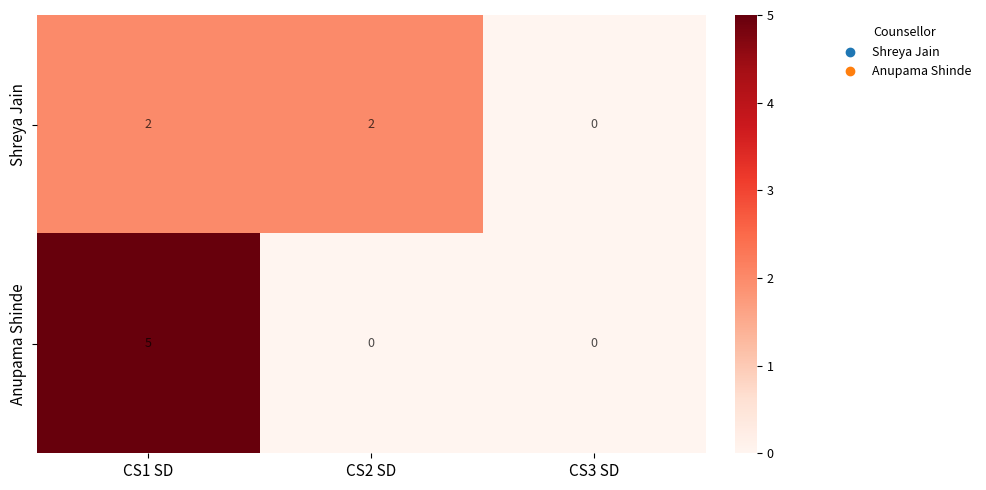

What is the total value across all series at CS2 SD?

2